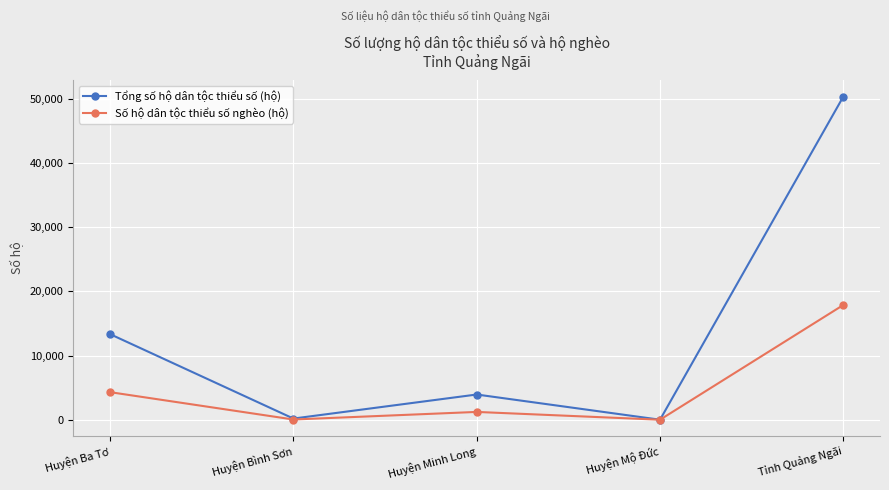

What is the average value of the Tổng số hộ dân tộc thiểu số (hộ) series?

13568